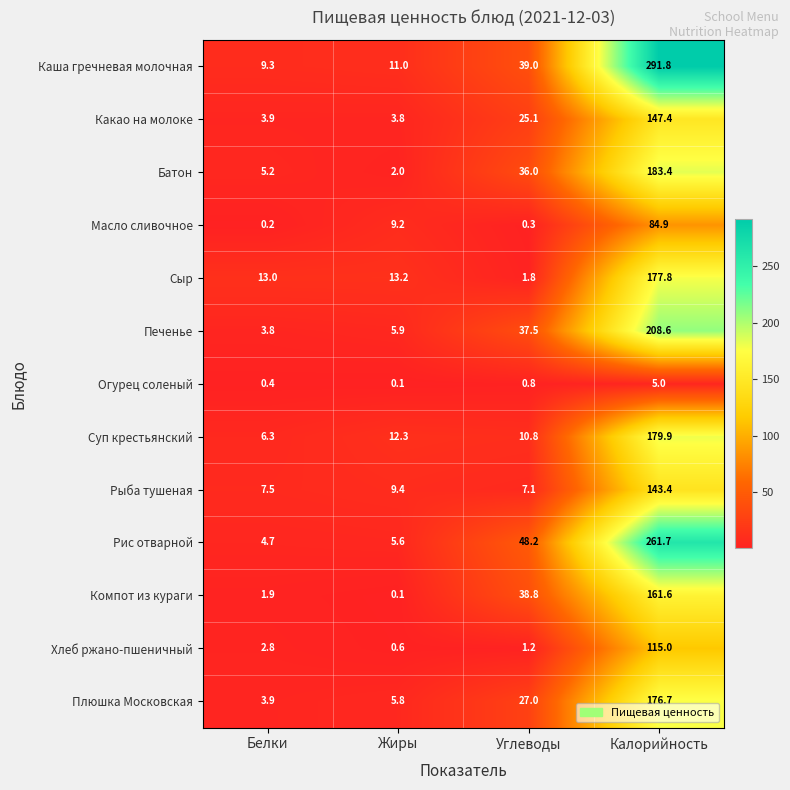

What is the spread (max minus min) of values at Жиры?

13.1